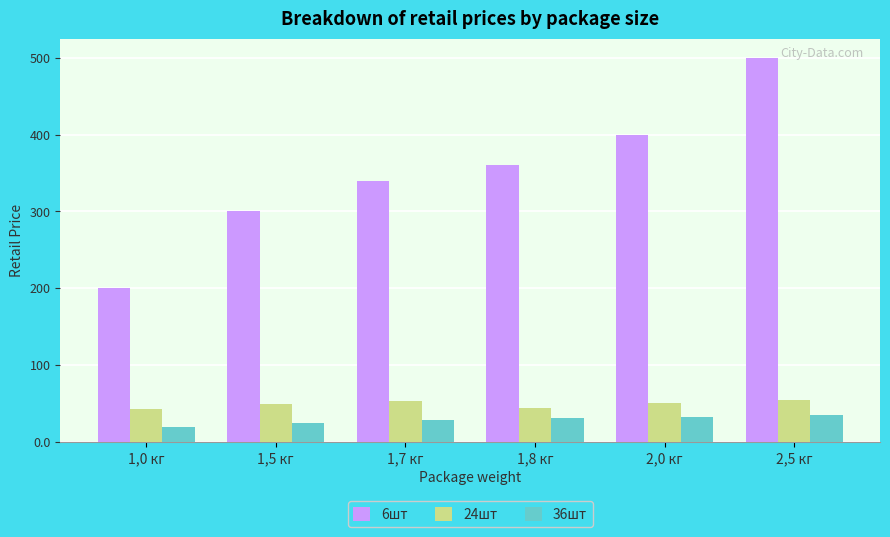

How many 6шт values are between 300 and 400?

4